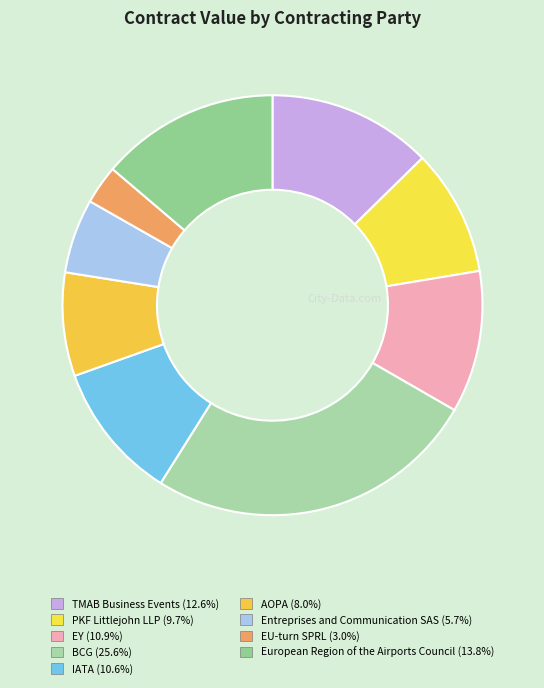

How many slices are in this pie chart?

9